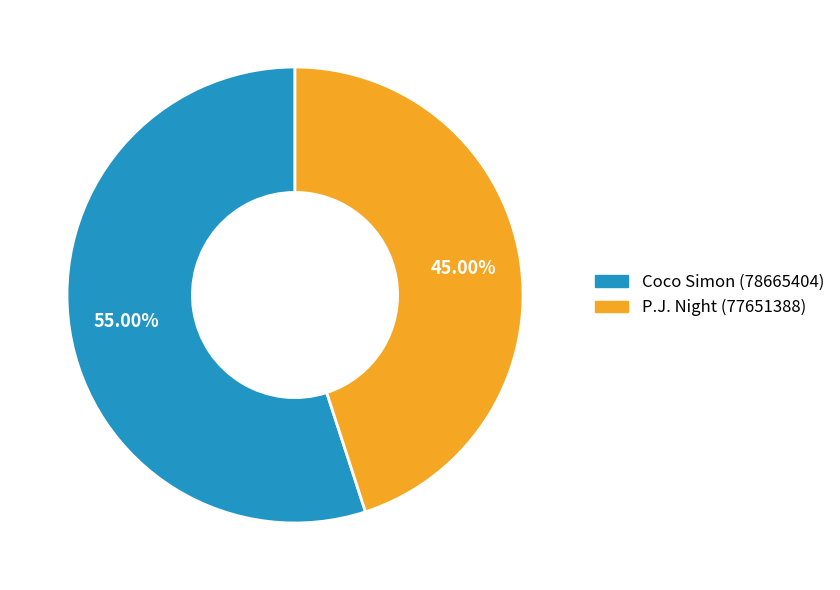

Which category accounts for the majority?

Coco Simon (78665404)